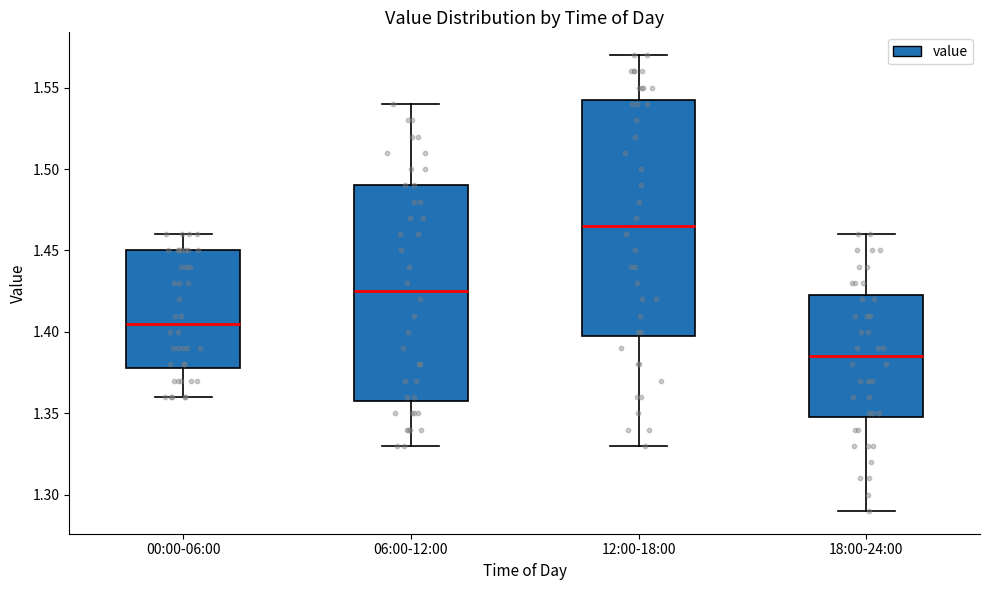

Which box has the highest median line?

12:00-18:00